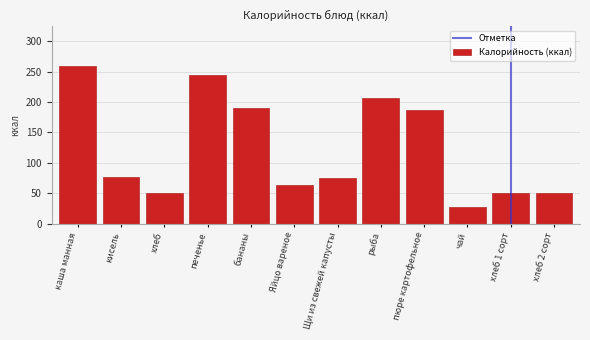

Reading right to left, what are all the values shown in this chart?

50.0	50.0	28.0	187.0	207.3	74.7	63.0	190.0	245.0	50.0	76.0	260.0